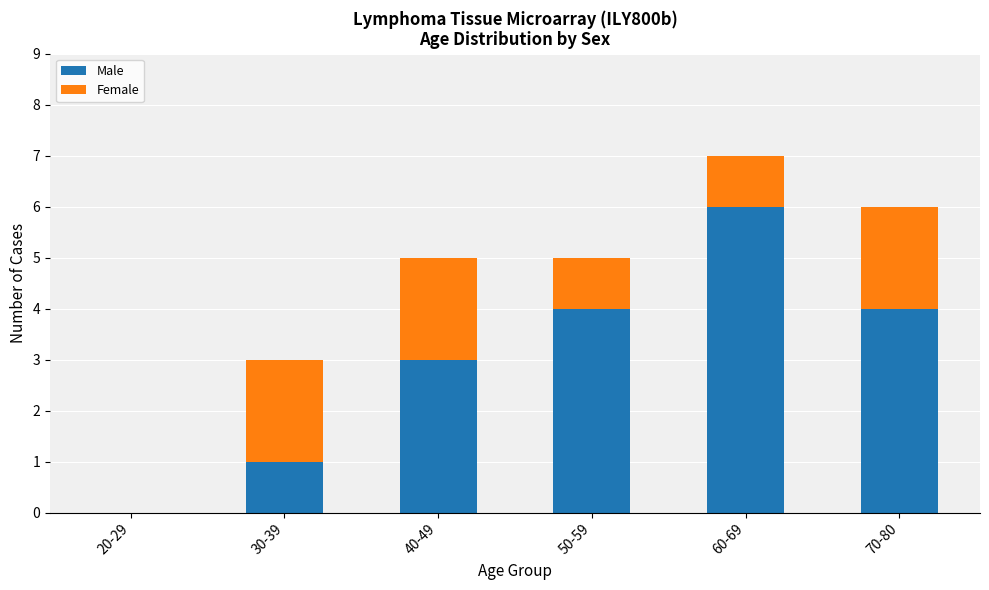

At which category is the sum across all series the highest?

60-69